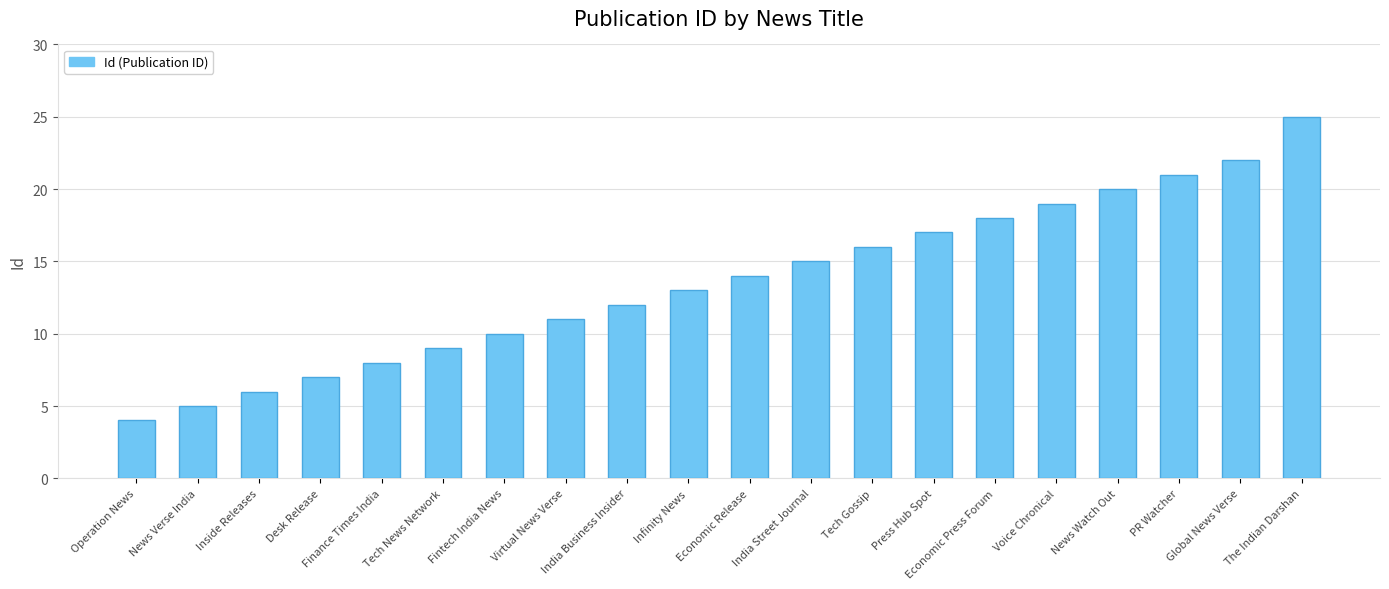

What is the average value?

14